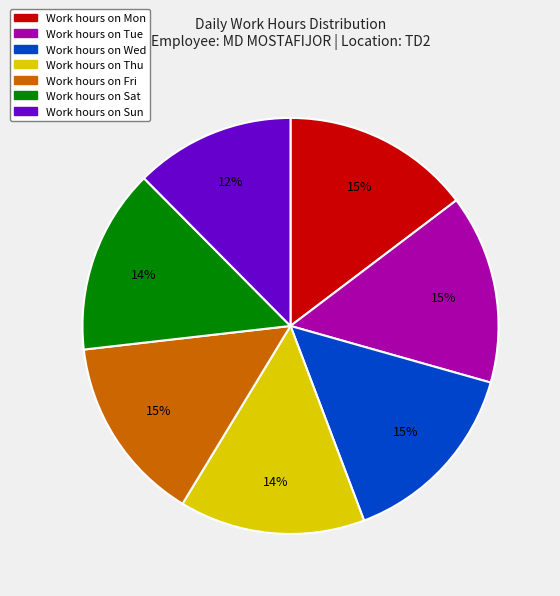

Does any single category account for the majority?

No